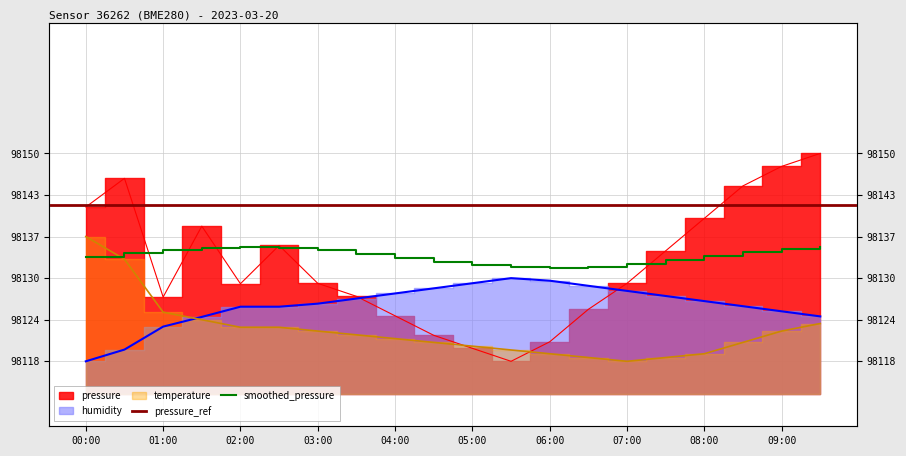

Reading left to right, transcribe all the data shown in this chart.

pressure: 00:00=98141.8	00:30=98146.2	01:00=98127.9	01:30=98138.8	02:00=98129.9	02:30=98135.8	03:00=98130.0	03:30=98128.0	04:00=98125.0	04:30=98122.0	05:00=98120.0	05:30=98118.0	06:00=98121.0	06:30=98126.0	07:00=98130.0	07:30=98135.0	08:00=98140.0	08:30=98145.0	09:00=98148.0	09:30=98150.0
humidity: 00:00=98118.0	00:30=98119.8	01:00=98123.3	01:30=98124.8	02:00=98126.4	02:30=98126.4	03:00=98126.9	03:30=98127.7	04:00=98128.4	04:30=98129.2	05:00=98130.0	05:30=98130.8	06:00=98130.4	06:30=98129.6	07:00=98128.8	07:30=98128.1	08:00=98127.3	08:30=98126.5	09:00=98125.7	09:30=98124.9
temperature: 00:00=98137.2	00:30=98133.7	01:00=98125.6	01:30=98124.4	02:00=98123.2	02:30=98123.2	03:00=98122.7	03:30=98122.1	04:00=98121.5	04:30=98120.9	05:00=98120.3	05:30=98119.7	06:00=98119.2	06:30=98118.6	07:00=98118.0	07:30=98118.6	08:00=98119.2	08:30=98120.9	09:00=98122.7	09:30=98123.8